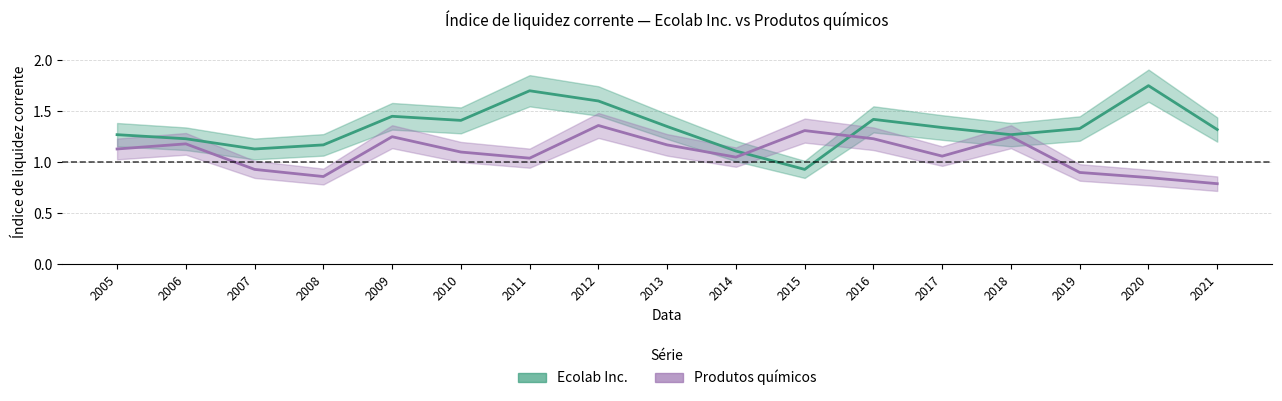

The Produtos químicos series shows 1.6 at 2017. True or false?

False